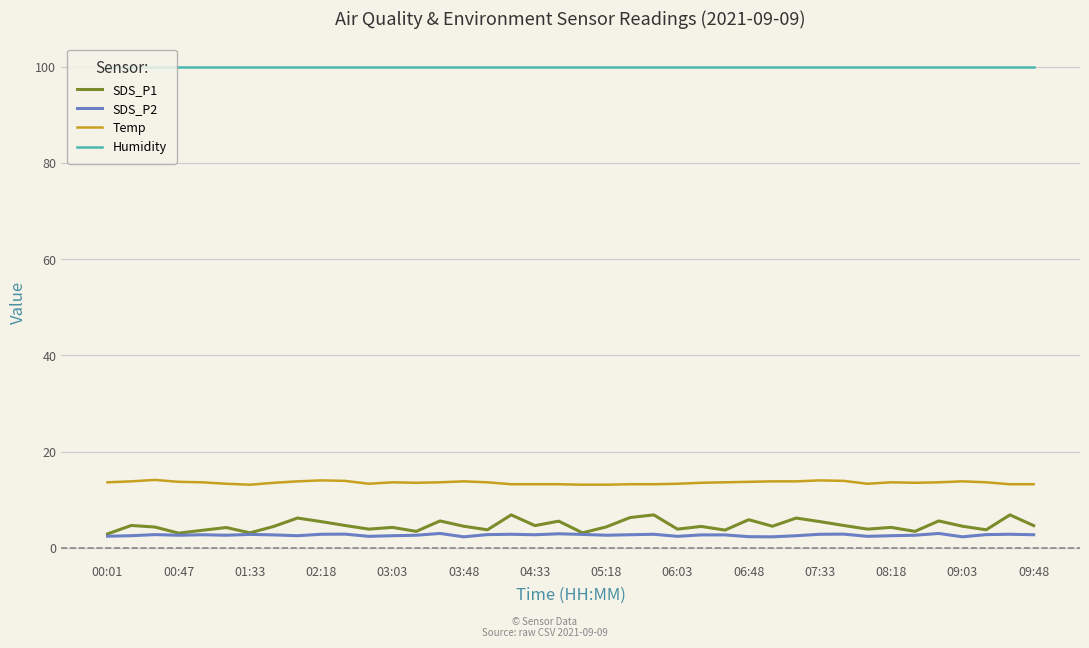

True or false: Temp and Humidity intersect in this chart.

False